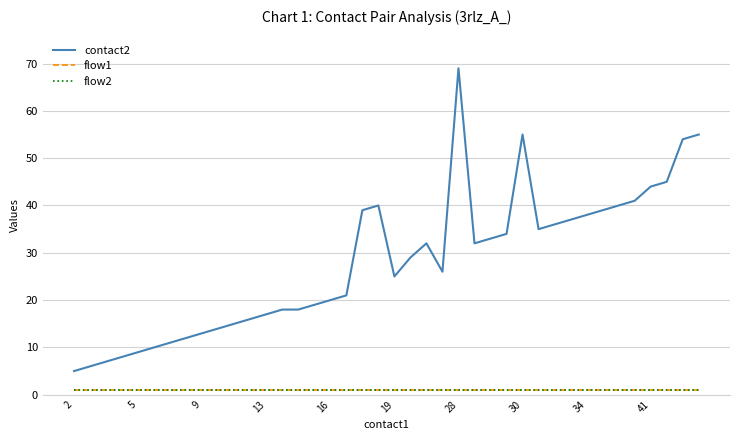

Does the chart have visible grid lines?

Yes